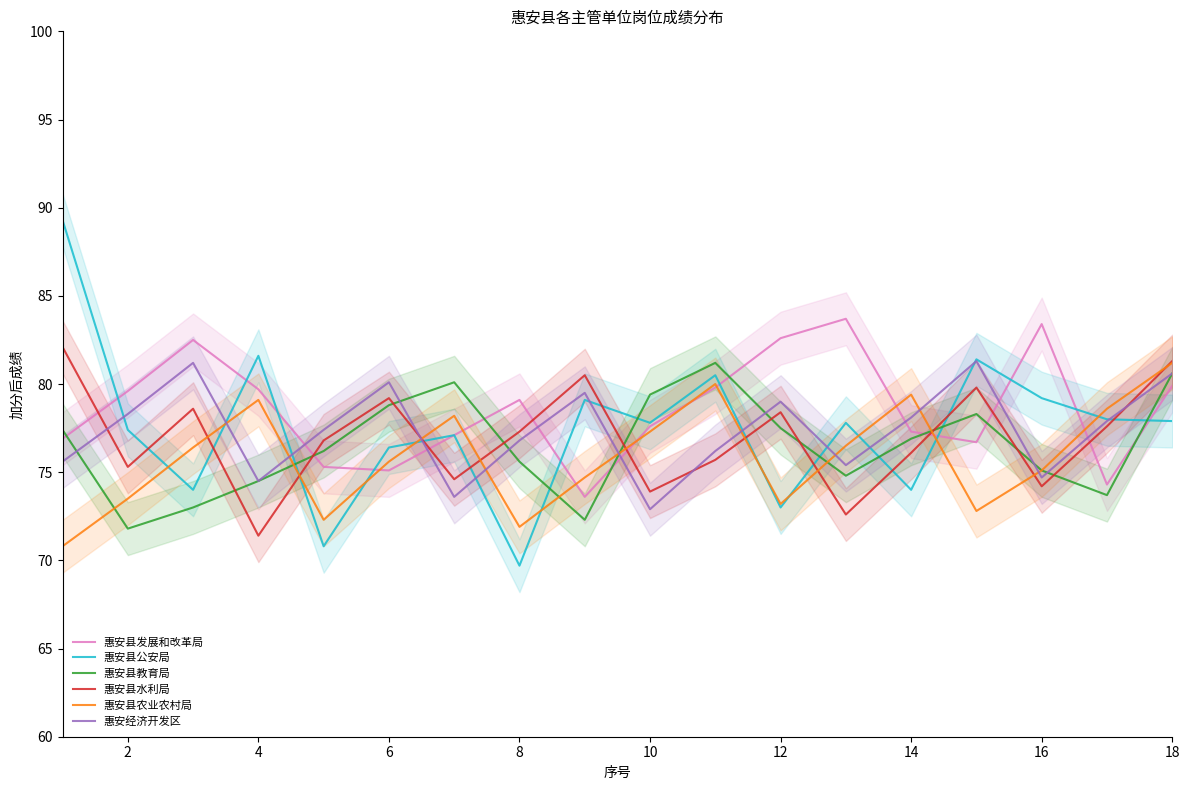

At which category does 惠安县公安局 reach its first local peak?

4